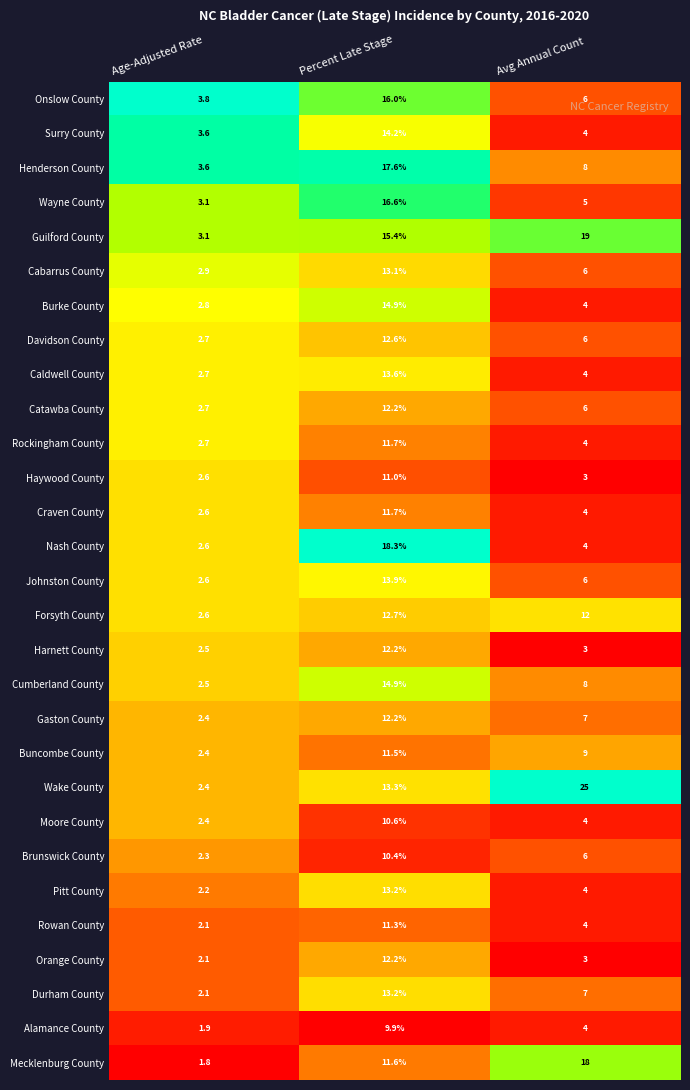

Which series has the largest total across all categories?

Wake County